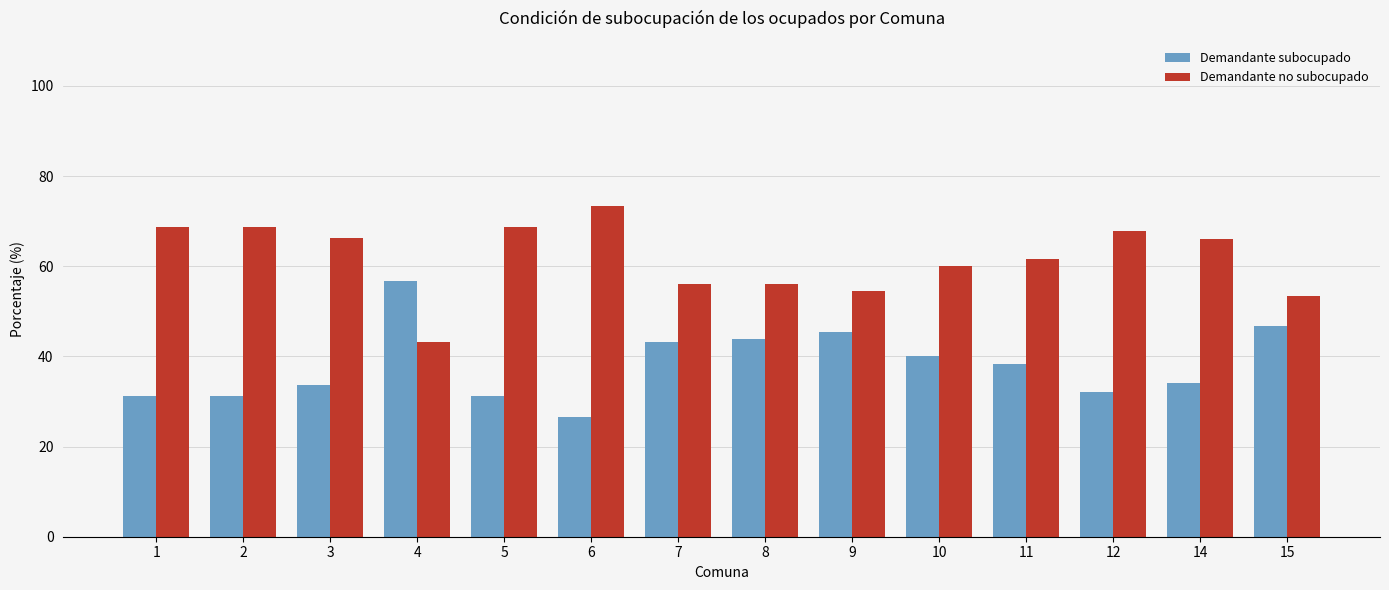

Is the value of Demandante no subocupado at 11 greater than the value of Demandante subocupado at 14?

Yes